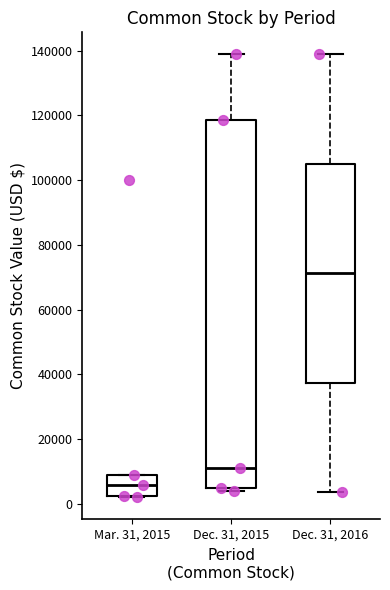

Reading left to right, read every box against the y-axis: the position of its median line, the range the box covers, and the ends of its whiskers. The values are not printed on the chart, so give them approximately, as read against the axis.

Mar. 31, 2015: median 6000, box 2000 to 8000, whiskers 2000 to 8000
Dec. 31, 2015: median 12000, box 6000 to 118000, whiskers 4000 to 138000
Dec. 31, 2016: median 72000, box 38000 to 106000, whiskers 4000 to 138000